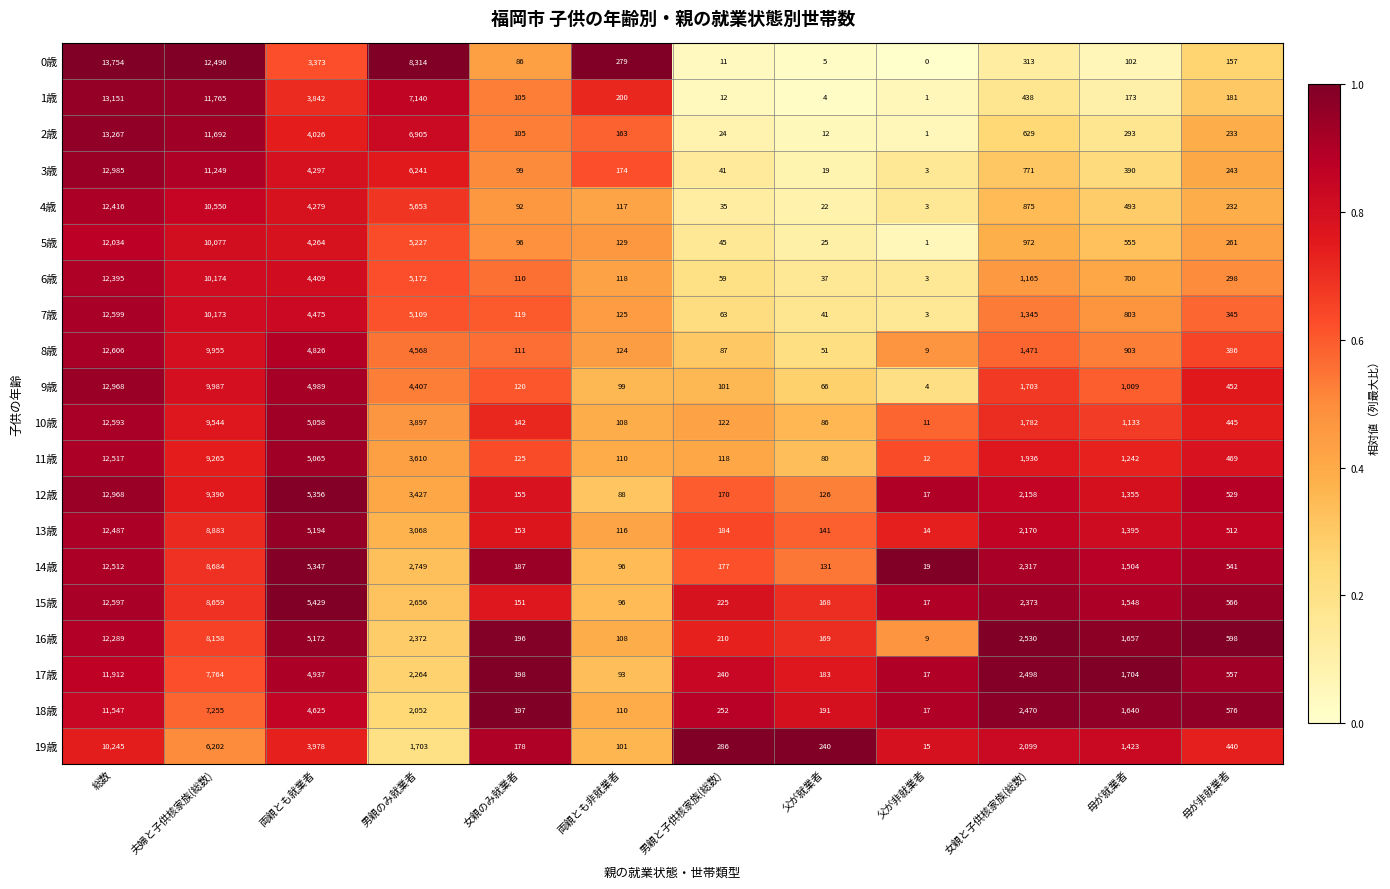

Which category has the highest value in the 7歳 series?

総数